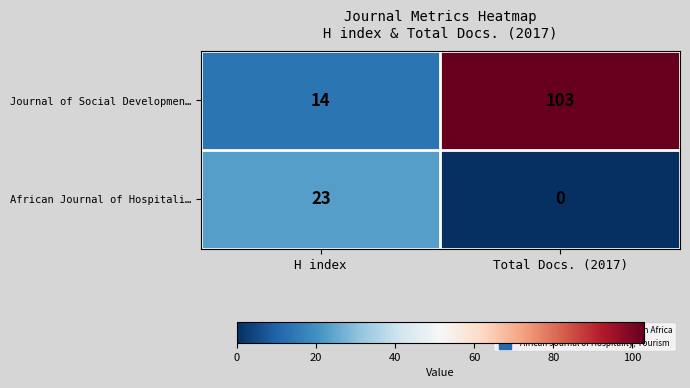

How many data points does each series have?

2